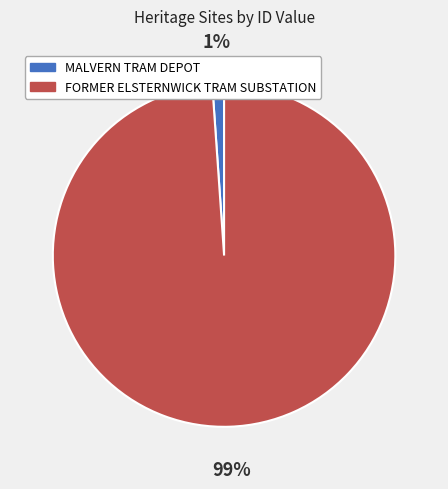

To the nearest percent, what is the difference between the FORMER ELSTERNWICK TRAM SUBSTATION and MALVERN TRAM DEPOT slice percentages?

98%